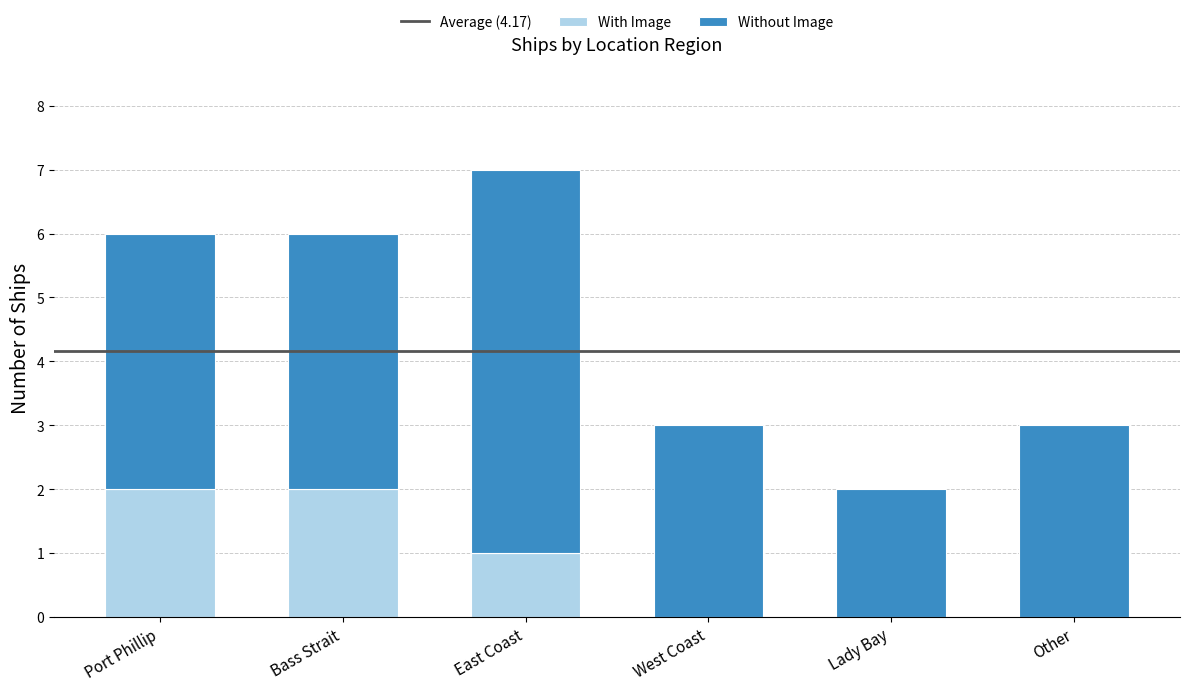

The value of With Image at Port Phillip is 3. True or false?

False